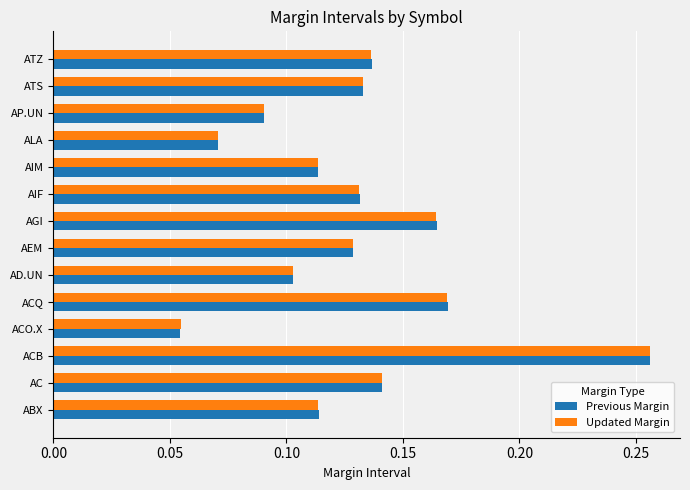

Is the value of Previous Margin at ACO.X greater than the value of Updated Margin at ALA?

No